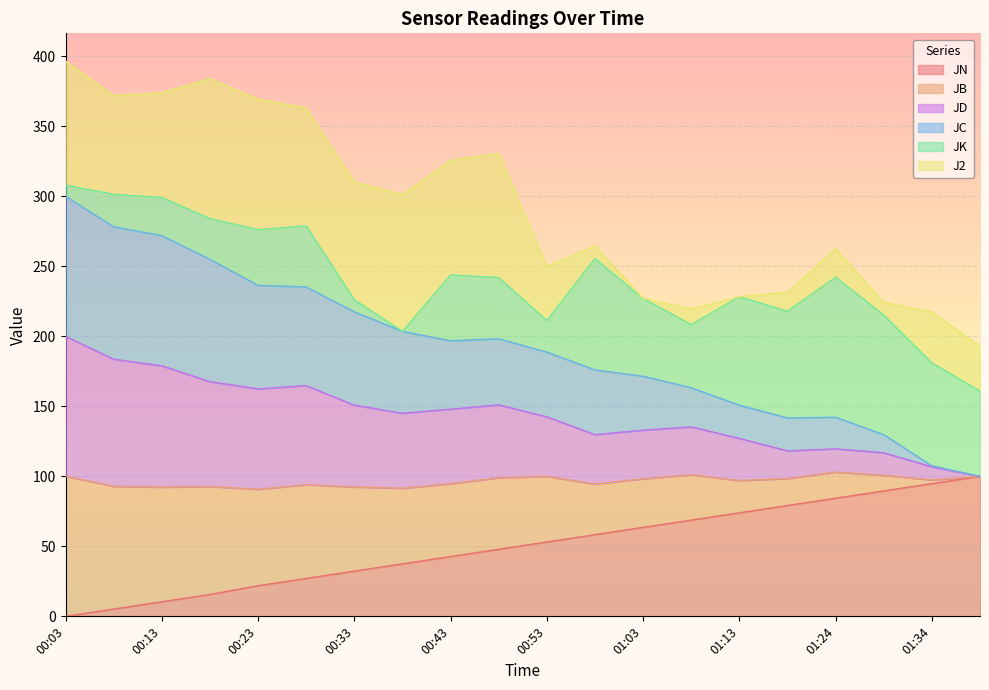

What is the lowest value of the JD series?

100.0